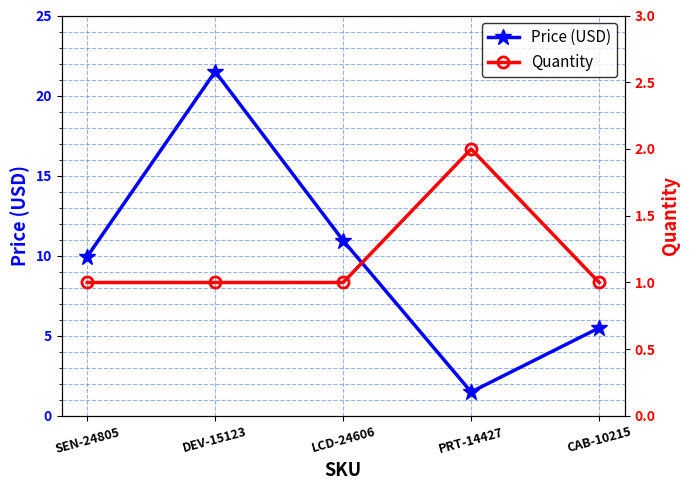

The Price (USD) series shows 1.5 at PRT-14427. True or false?

True